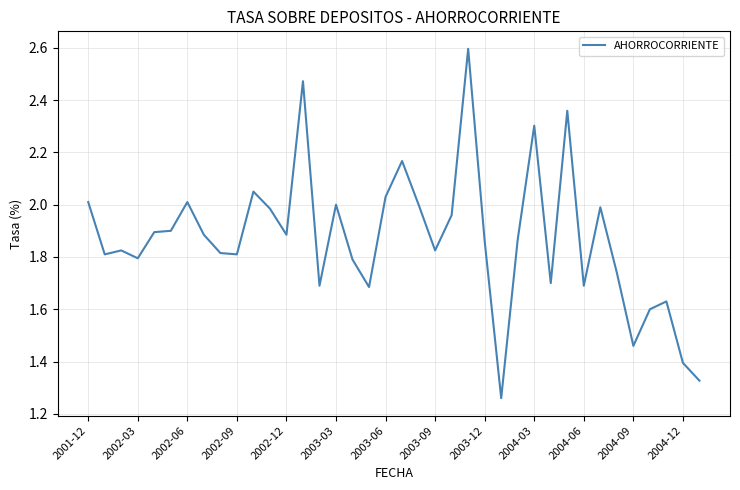

Does the chart have visible grid lines?

Yes